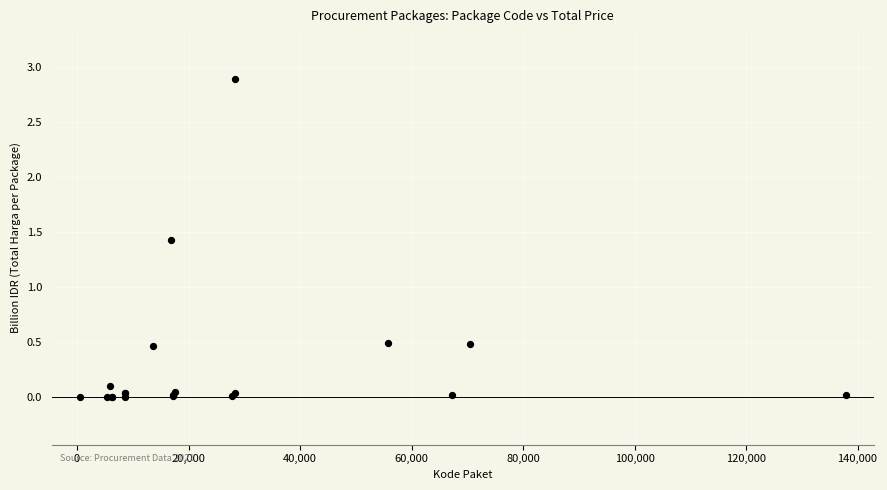

What Y value in the scatter plot is closest to 1?

1.4